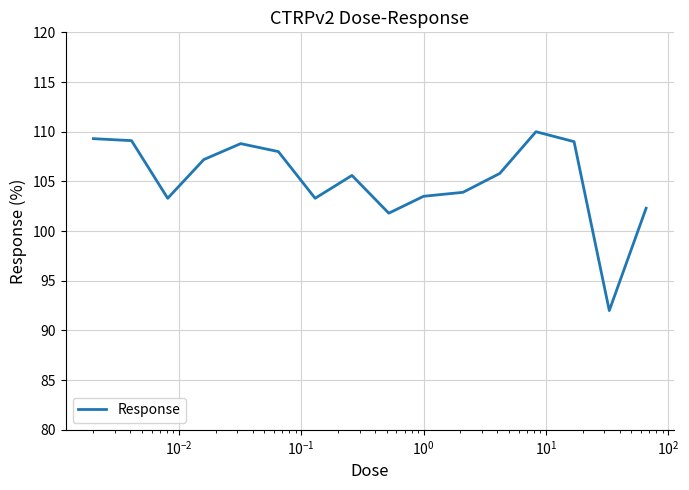

What is the minimum value shown in the chart?

92.0